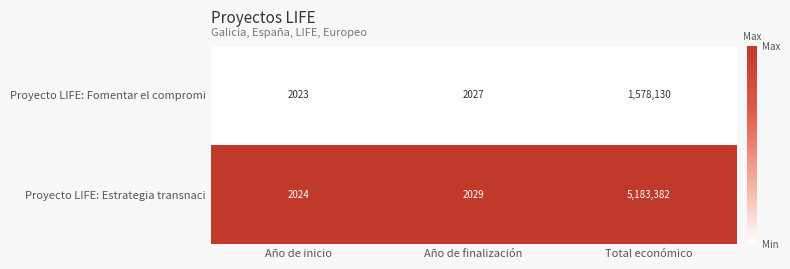

Rank the series by their maximum value, from highest to lowest.

Proyecto LIFE: Estrategia transnaci, Proyecto LIFE: Fomentar el compromi